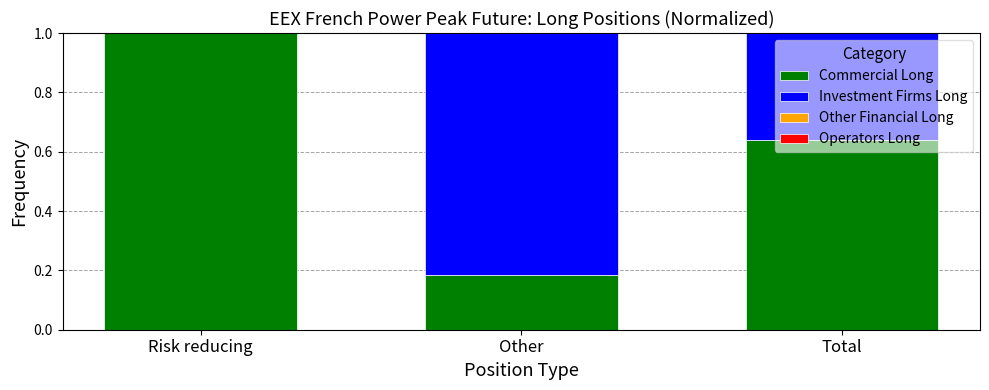

What is the total value across all series at Total?

1.0